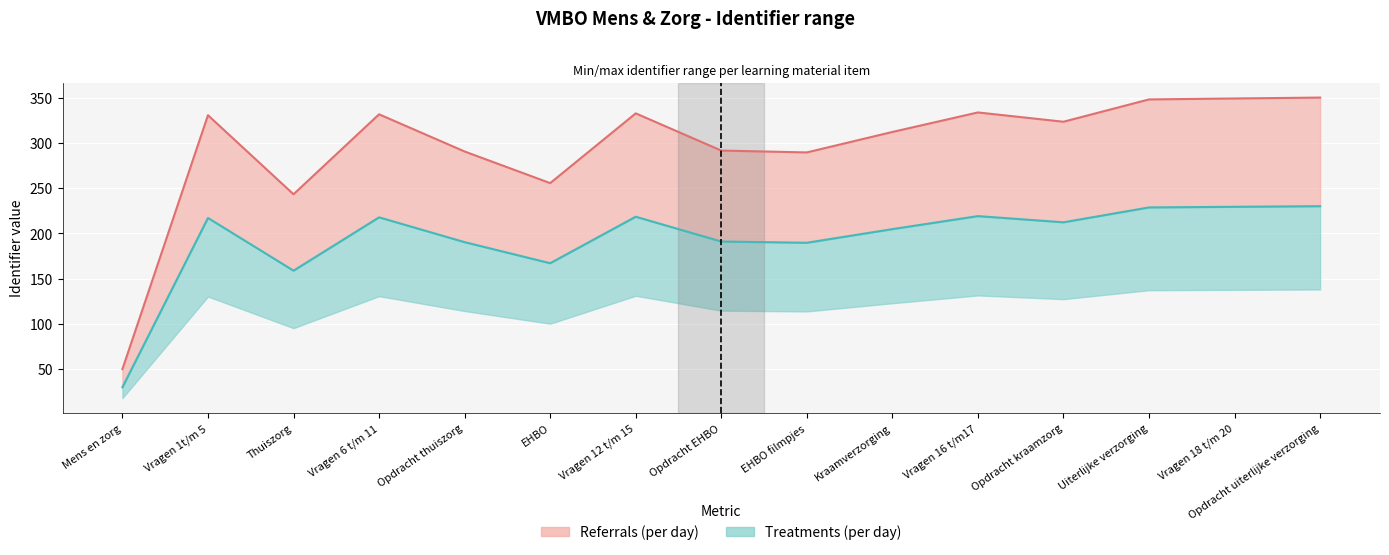

At how many categories does at least one series exceed 111?

14